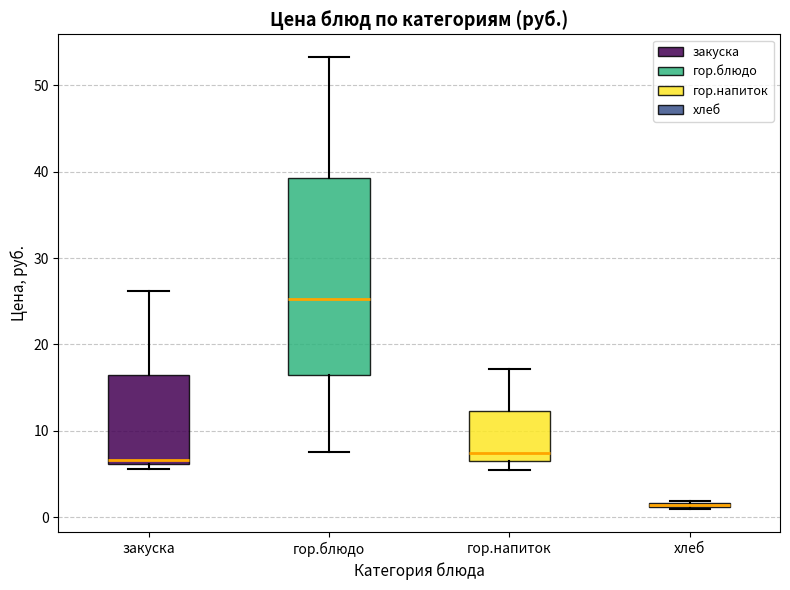

Comparing the boxes themselves (not the whiskers), which one is the tallest?

гор.блюдо